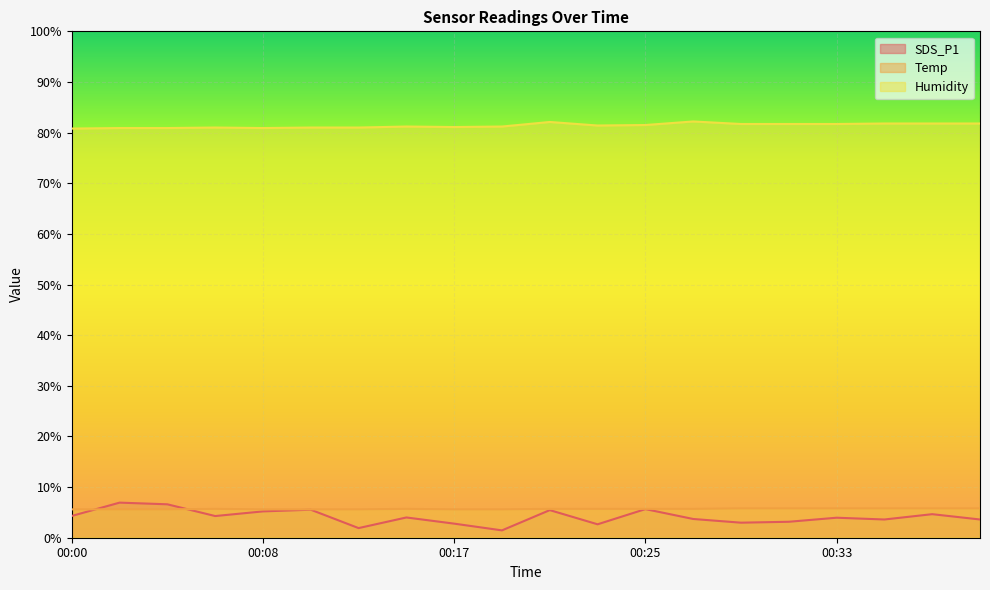

Reading right to left, list all the values displayed in this chart.

SDS_P1: 3.6	4.7	3.6	4.0	3.1	3.0	3.7	5.7	2.6	5.5	1.4	2.8	4.0	1.9	5.5	5.2	4.3	6.6	6.9	4.3
Temp: 5.8	5.8	5.8	5.8	5.8	5.8	5.7	5.7	5.7	5.7	5.6	5.6	5.7	5.6	5.6	5.6	5.7	5.6	5.6	5.6
Humidity: 81.8	81.8	81.8	81.7	81.7	81.7	82.2	81.5	81.4	82.1	81.2	81.1	81.2	81.0	81.0	80.9	81.0	80.9	80.9	80.8